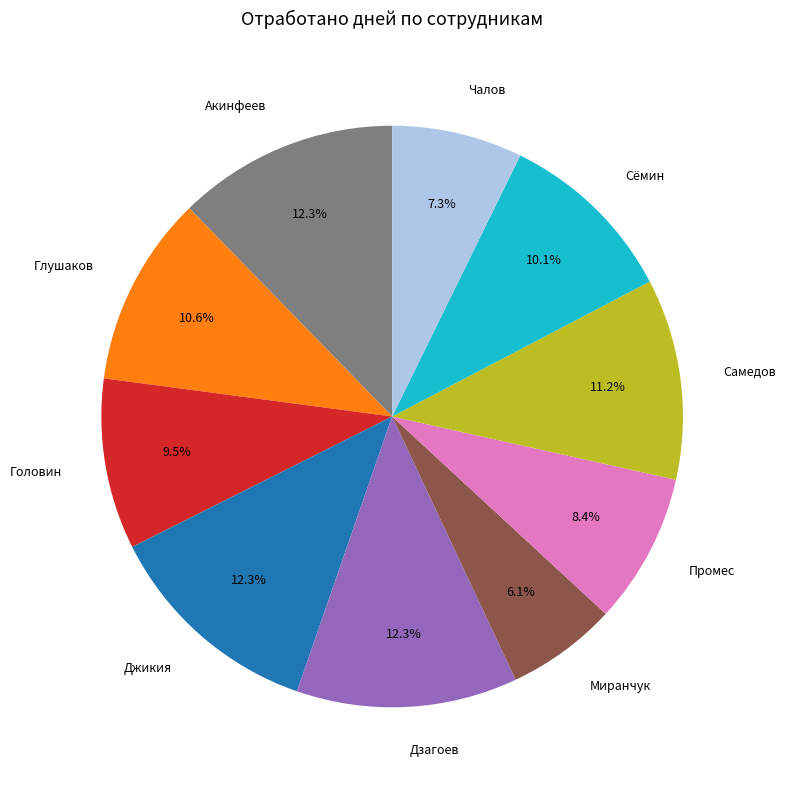

The Сёмин slice represents 1% of the pie. True or false?

False